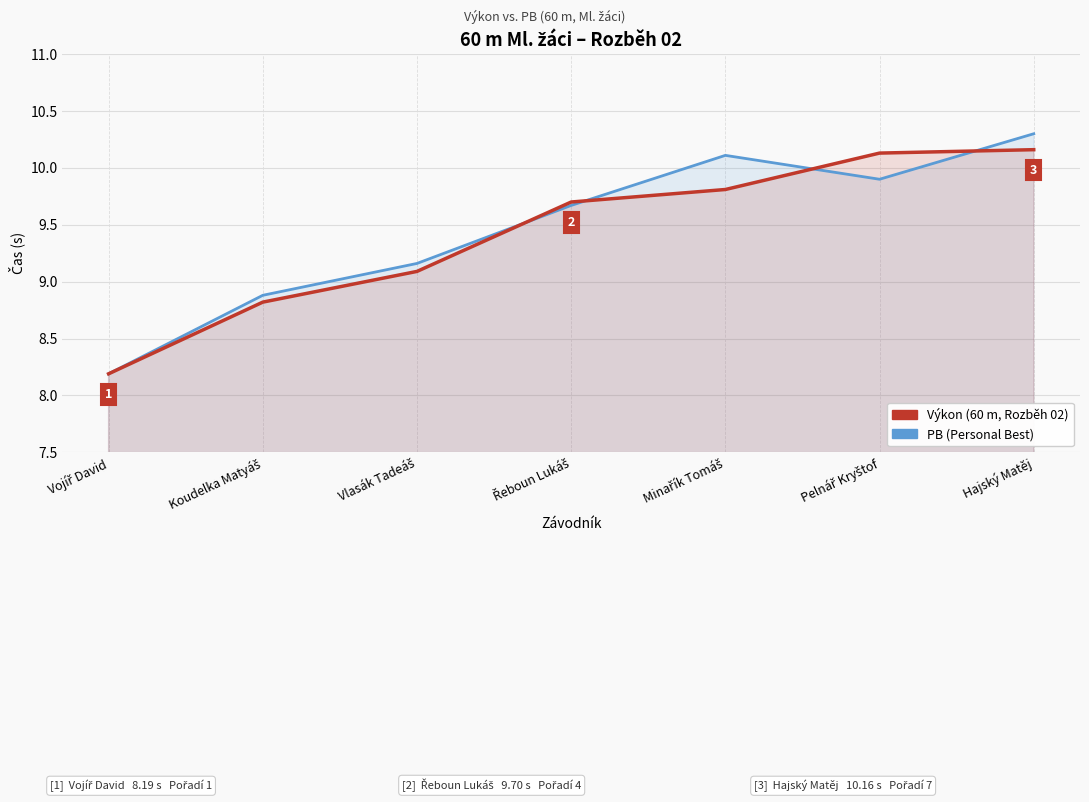

The value of PB (Personal Best) at Pelnář Kryštof is 2.1. True or false?

False